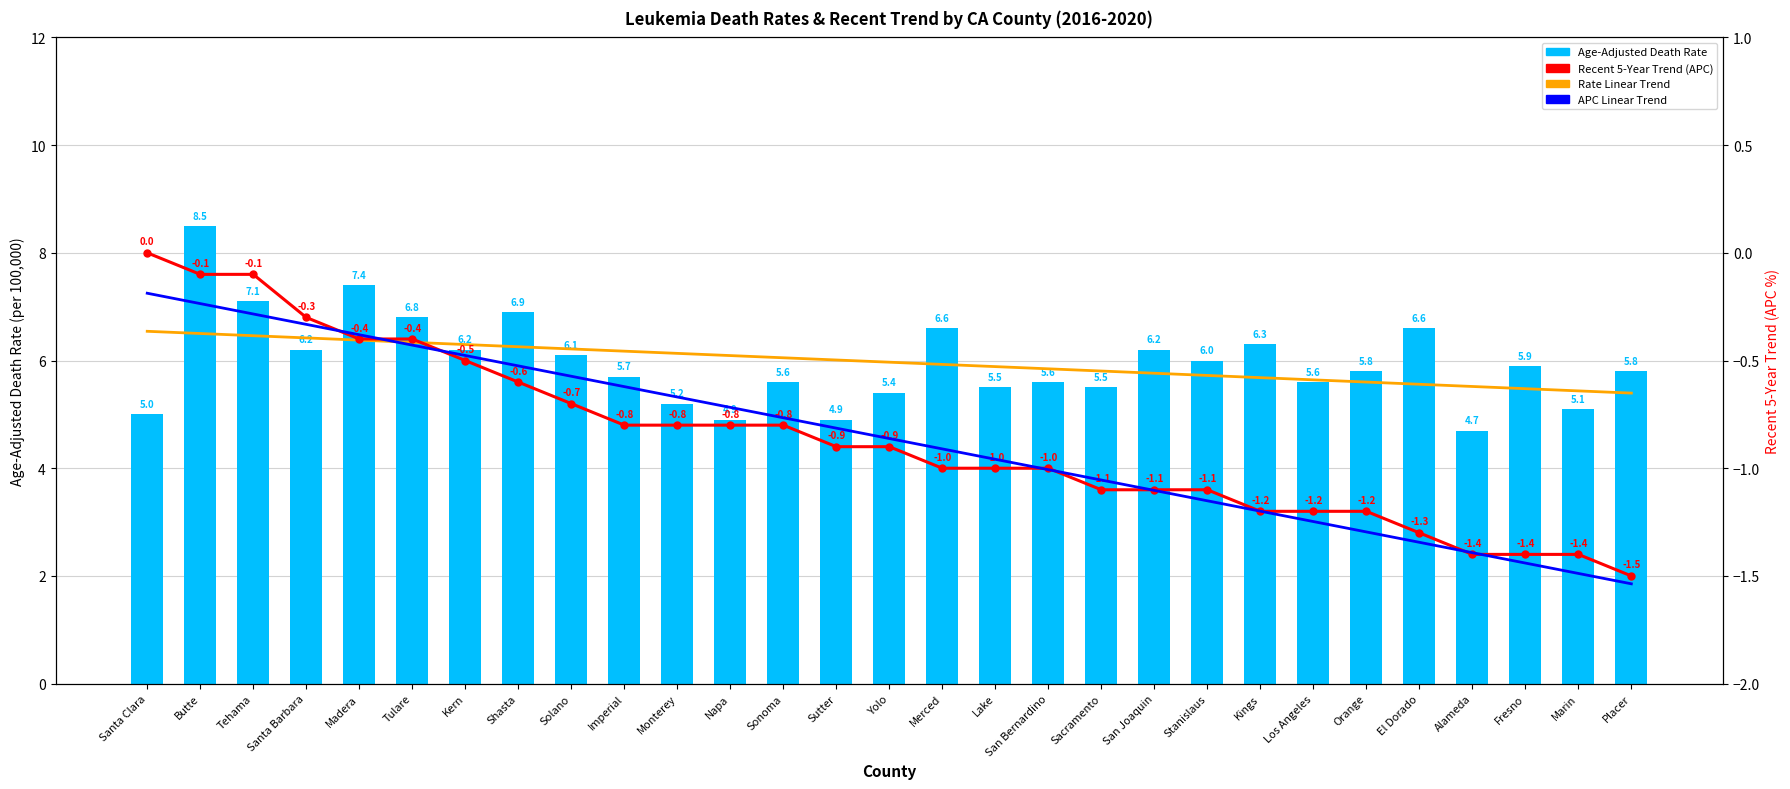

What is the lowest value of the Age-Adjusted Death Rate series?

4.7